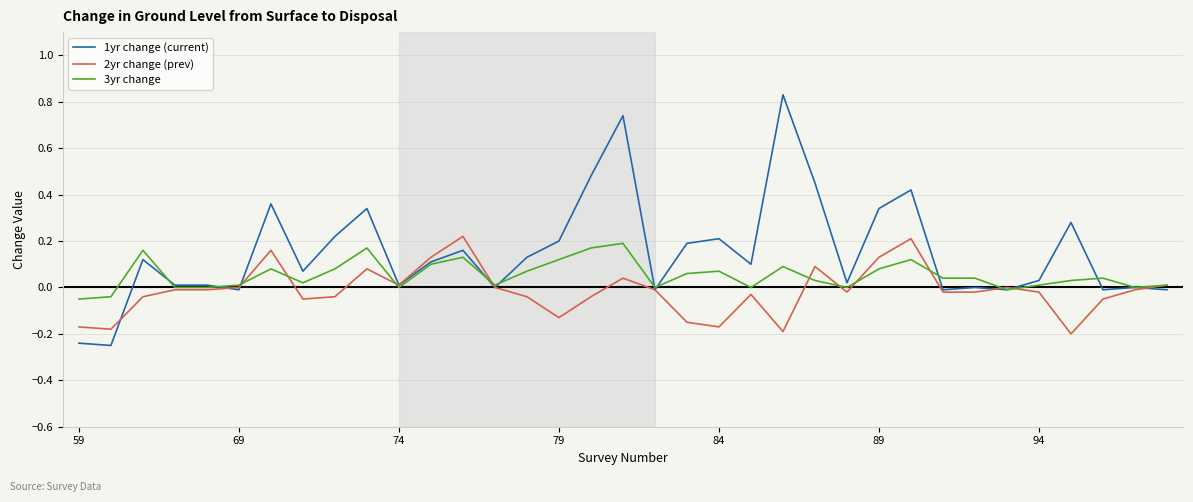

List the series in order of their overall mean, highest first.

1yr change (current), 3yr change, 2yr change (prev)